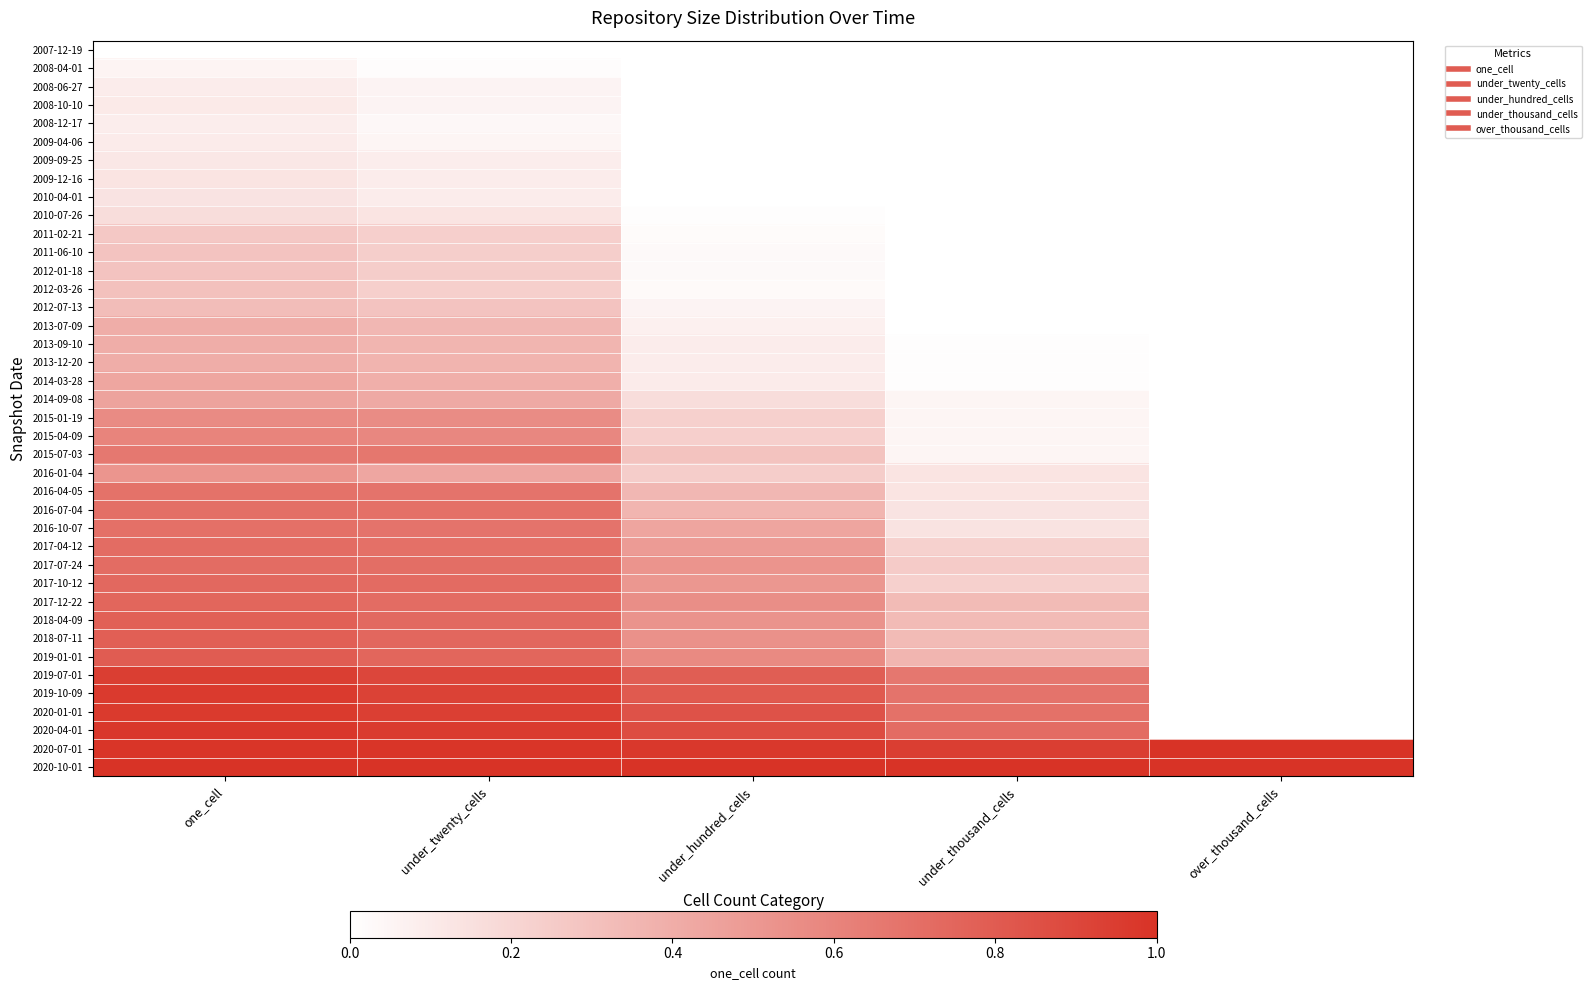

At which category is the sum across all series the highest?

one_cell